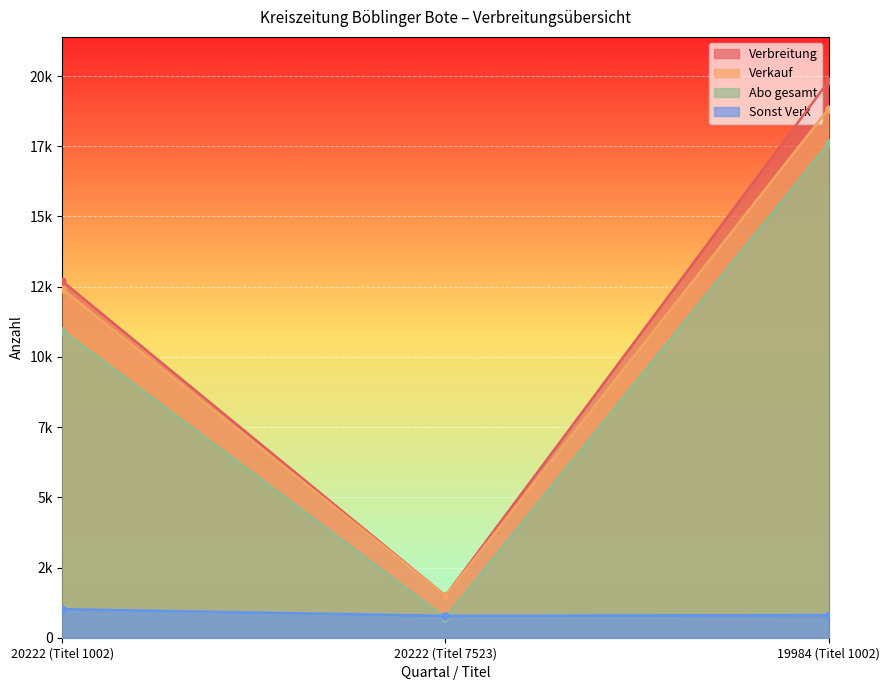

Between 20222 (Titel 1002) and 20222 (Titel 7523), which series saw the biggest shift?

Verbreitung